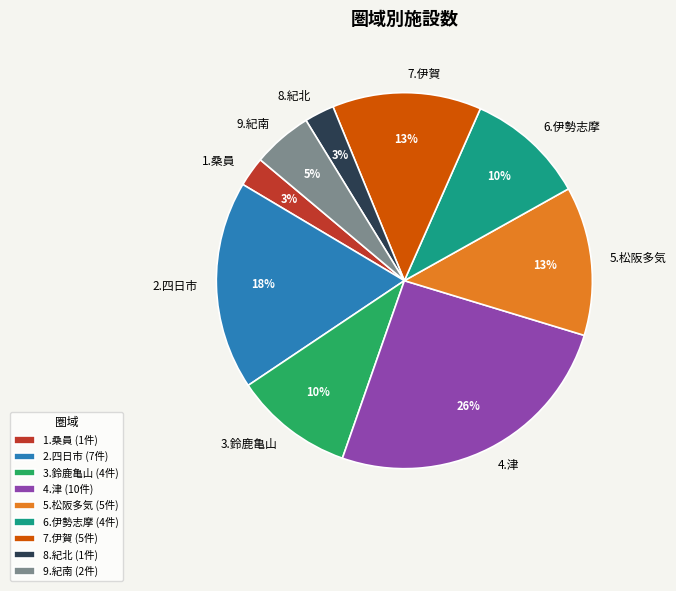

Which slice is the largest?

4.津